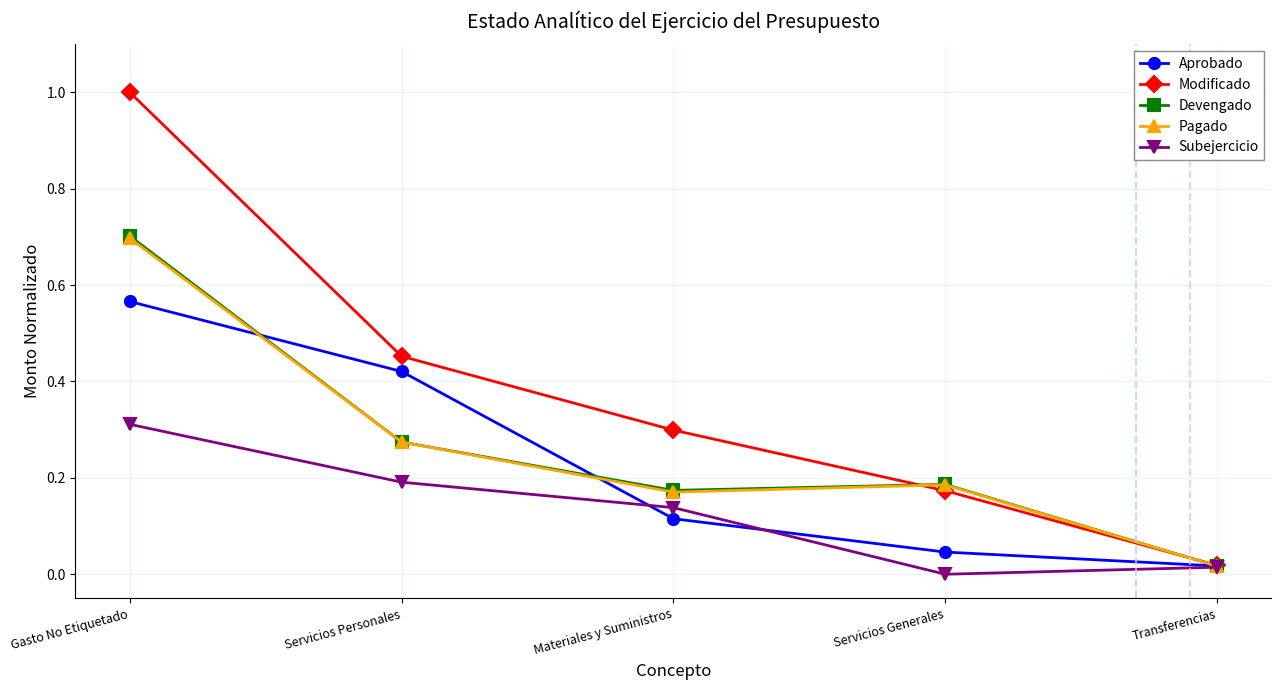

At which label does Modificado reach its peak?

Gasto No Etiquetado